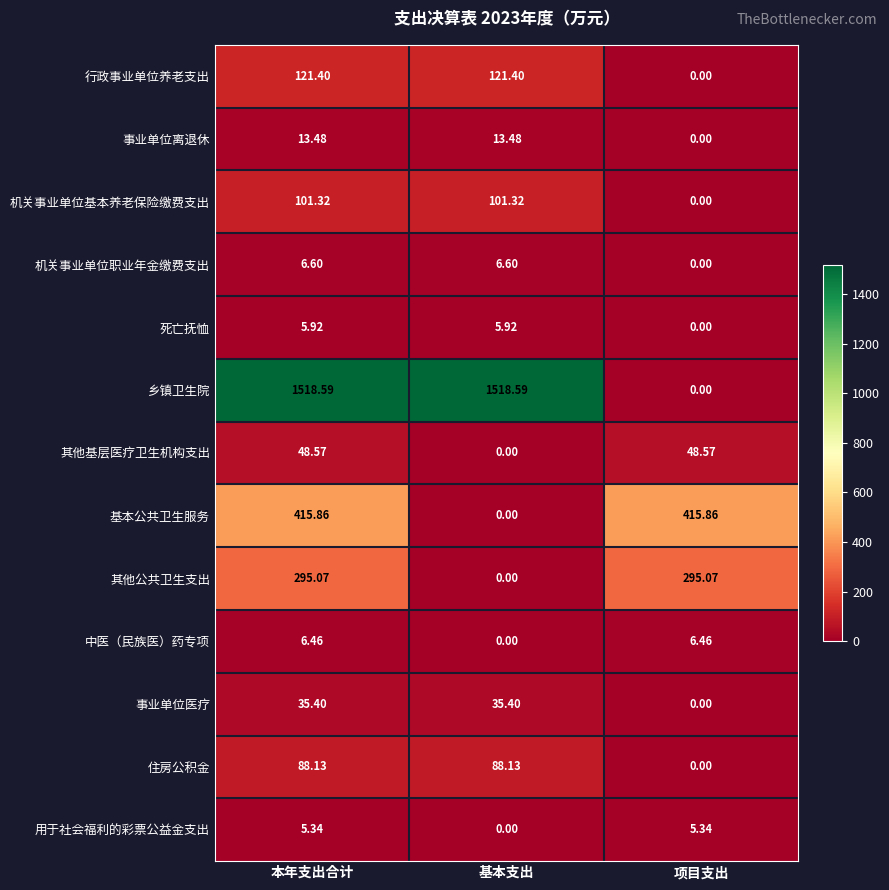

At which category is the sum across all series the highest?

本年支出合计